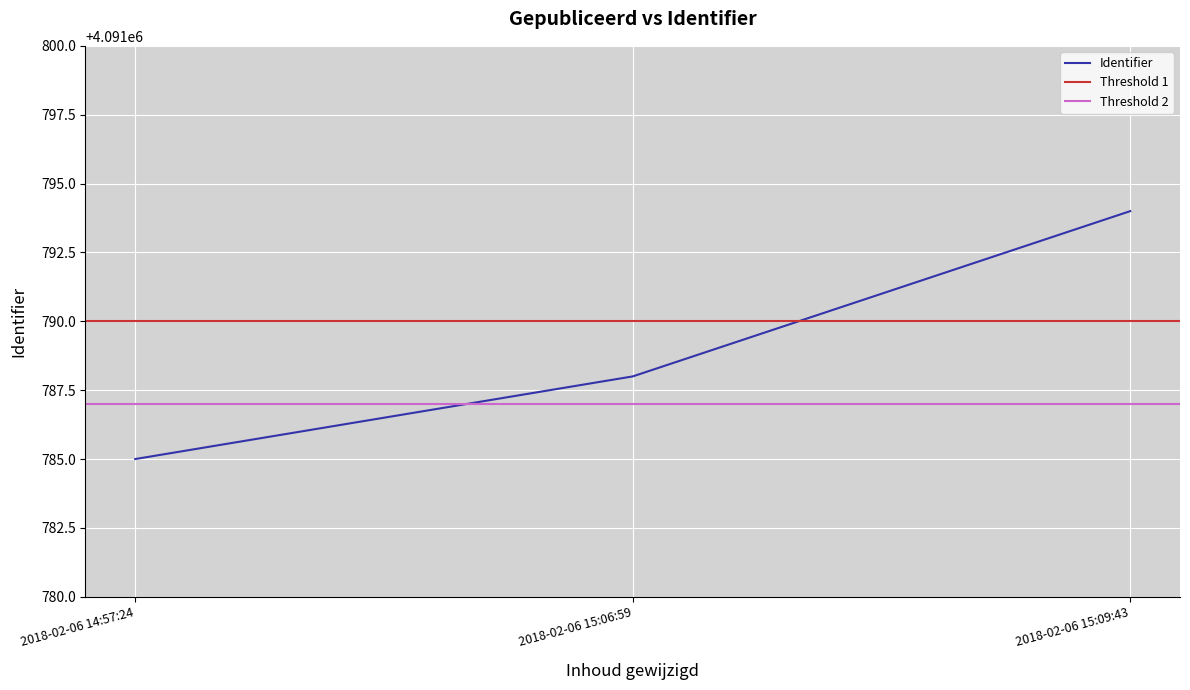

True or false: the data shows 4091794 at 2018-02-06 15:09:43.

True